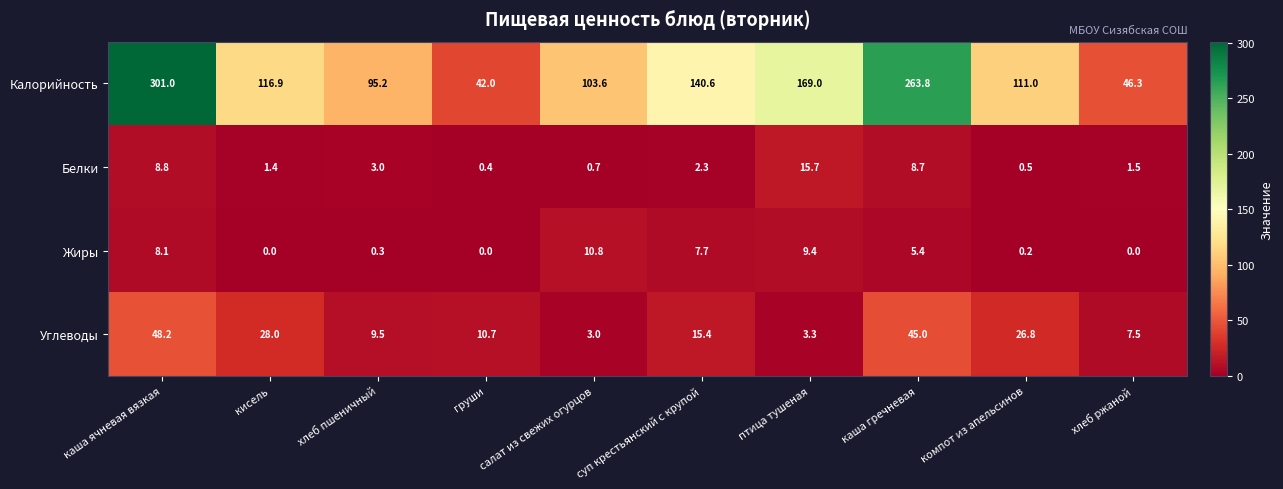

How many data points does each series have?

10